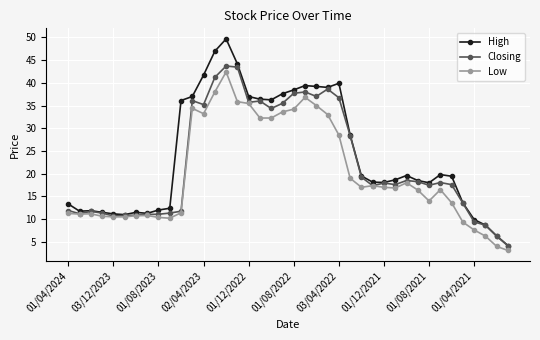

Which series has the widest spread of values?

High